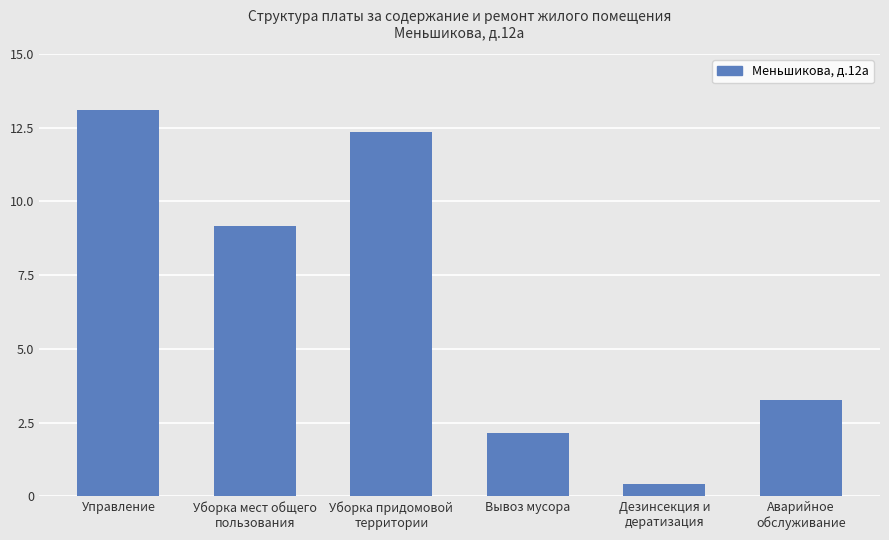

What is the change in value from Уборка мест общего
пользования to Аварийное
обслуживание?

-5.9